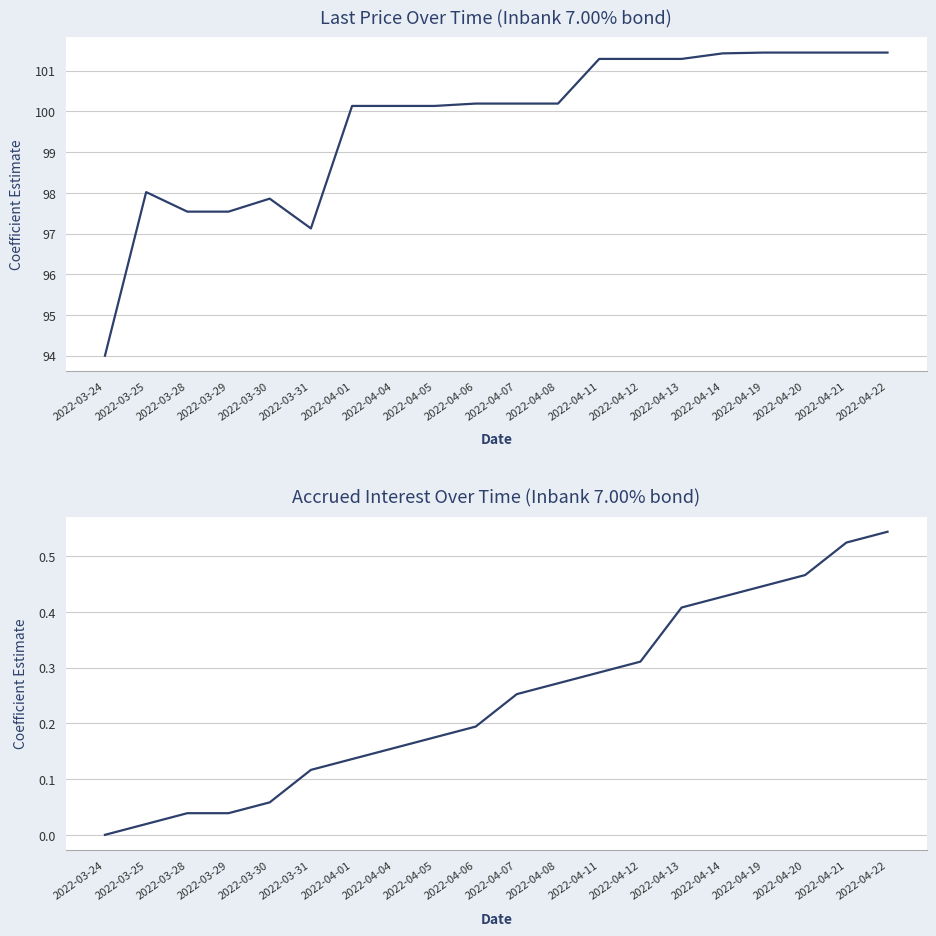

Reading right to left, transcribe all the data shown in this chart.

Paskutine kaina: 2022-04-22=101.4	2022-04-21=101.4	2022-04-20=101.4	2022-04-19=101.4	2022-04-14=101.4	2022-04-13=101.3	2022-04-12=101.3	2022-04-11=101.3	2022-04-08=100.2	2022-04-07=100.2	2022-04-06=100.2	2022-04-05=100.1	2022-04-04=100.1	2022-04-01=100.1	2022-03-31=97.1	2022-03-30=97.9	2022-03-29=97.5	2022-03-28=97.5	2022-03-25=98.0	2022-03-24=94.0
Palukanos: 2022-04-22=0.5	2022-04-21=0.5	2022-04-20=0.5	2022-04-19=0.4	2022-04-14=0.4	2022-04-13=0.4	2022-04-12=0.3	2022-04-11=0.3	2022-04-08=0.3	2022-04-07=0.3	2022-04-06=0.2	2022-04-05=0.2	2022-04-04=0.2	2022-04-01=0.1	2022-03-31=0.1	2022-03-30=0.1	2022-03-29=0.0	2022-03-28=0.0	2022-03-25=0.0	2022-03-24=0.0